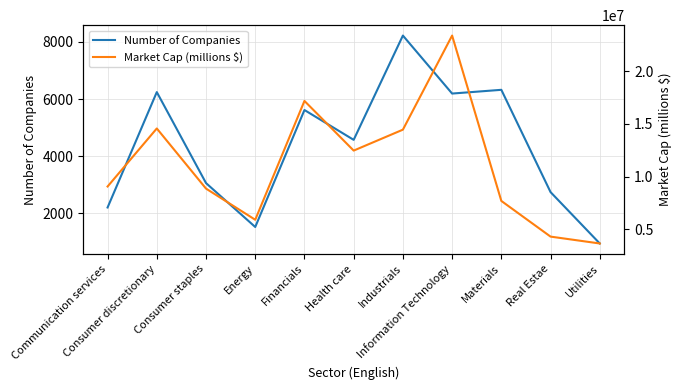

The value of Market Cap (millions $) at Consumer discretionary is 23779515. True or false?

False